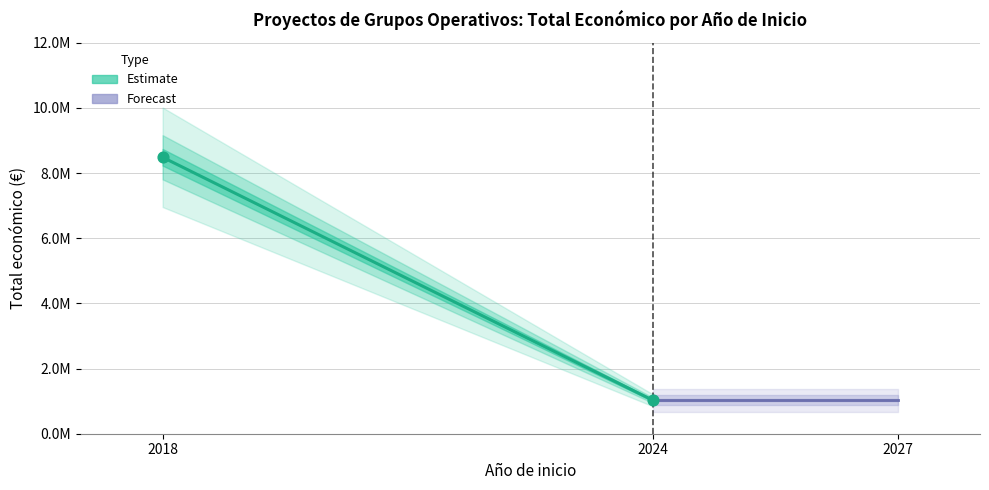

Between 2024 and 2024, which is larger?

2024